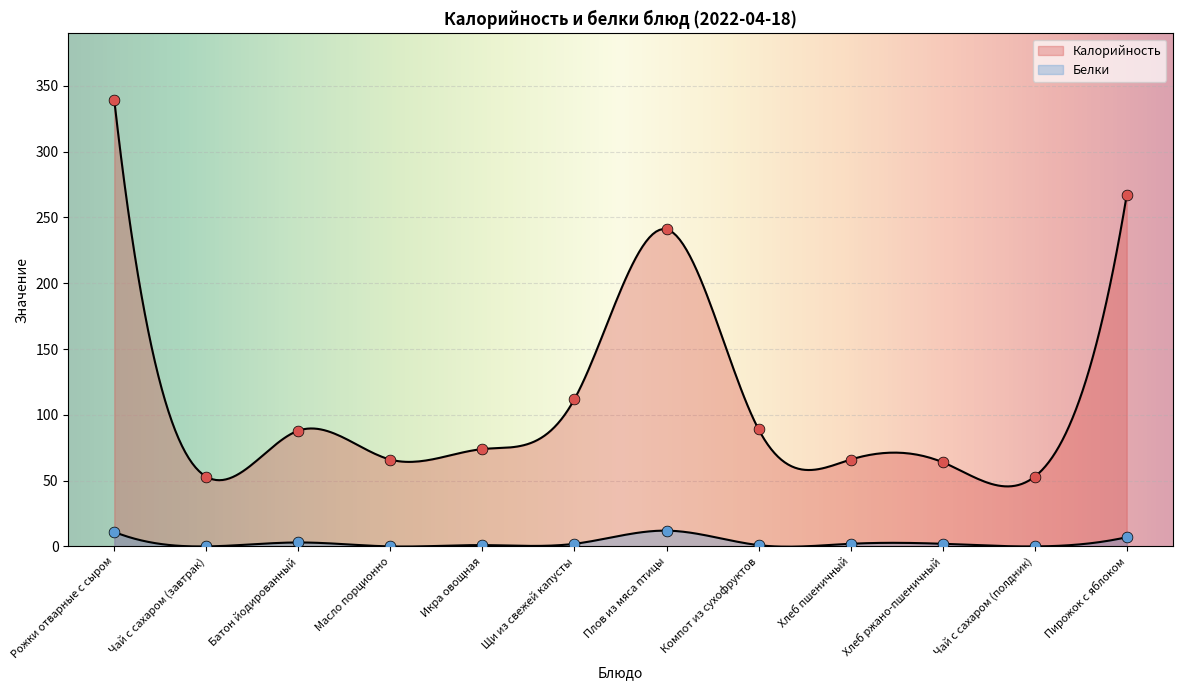

Which series has the widest spread of Y values?

Калорийность